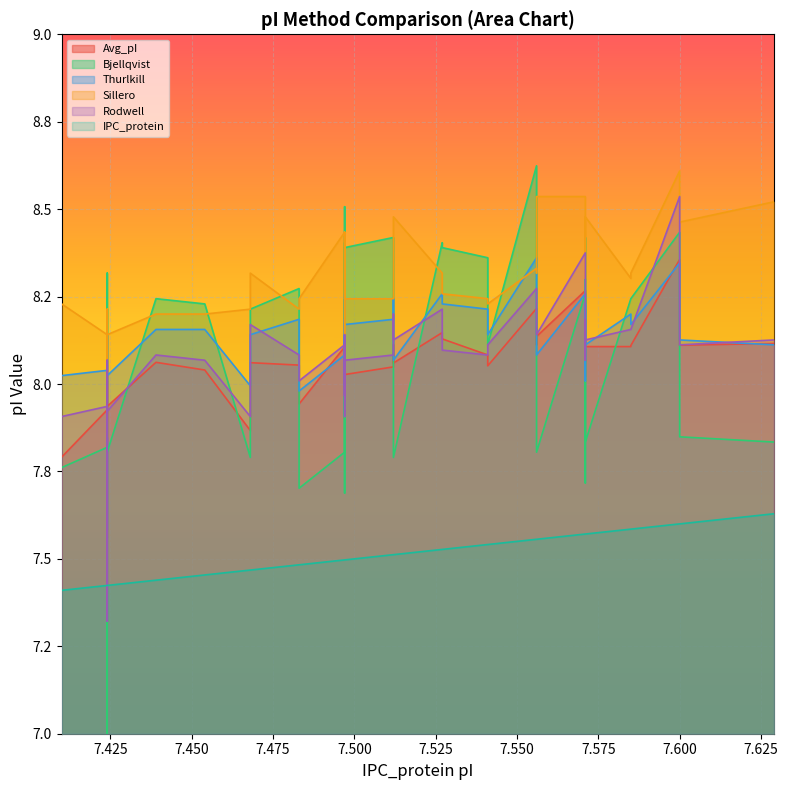

What is the sum of all Bjellqvist values?

323.0